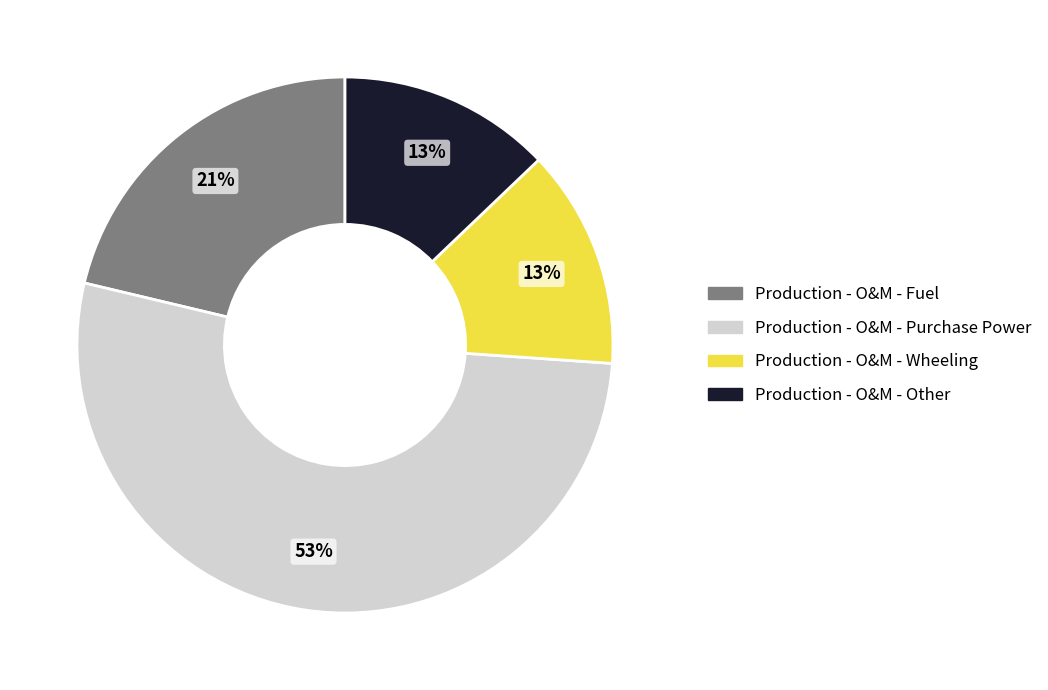

The Production - O&M - Fuel slice represents 21% of the pie. True or false?

True